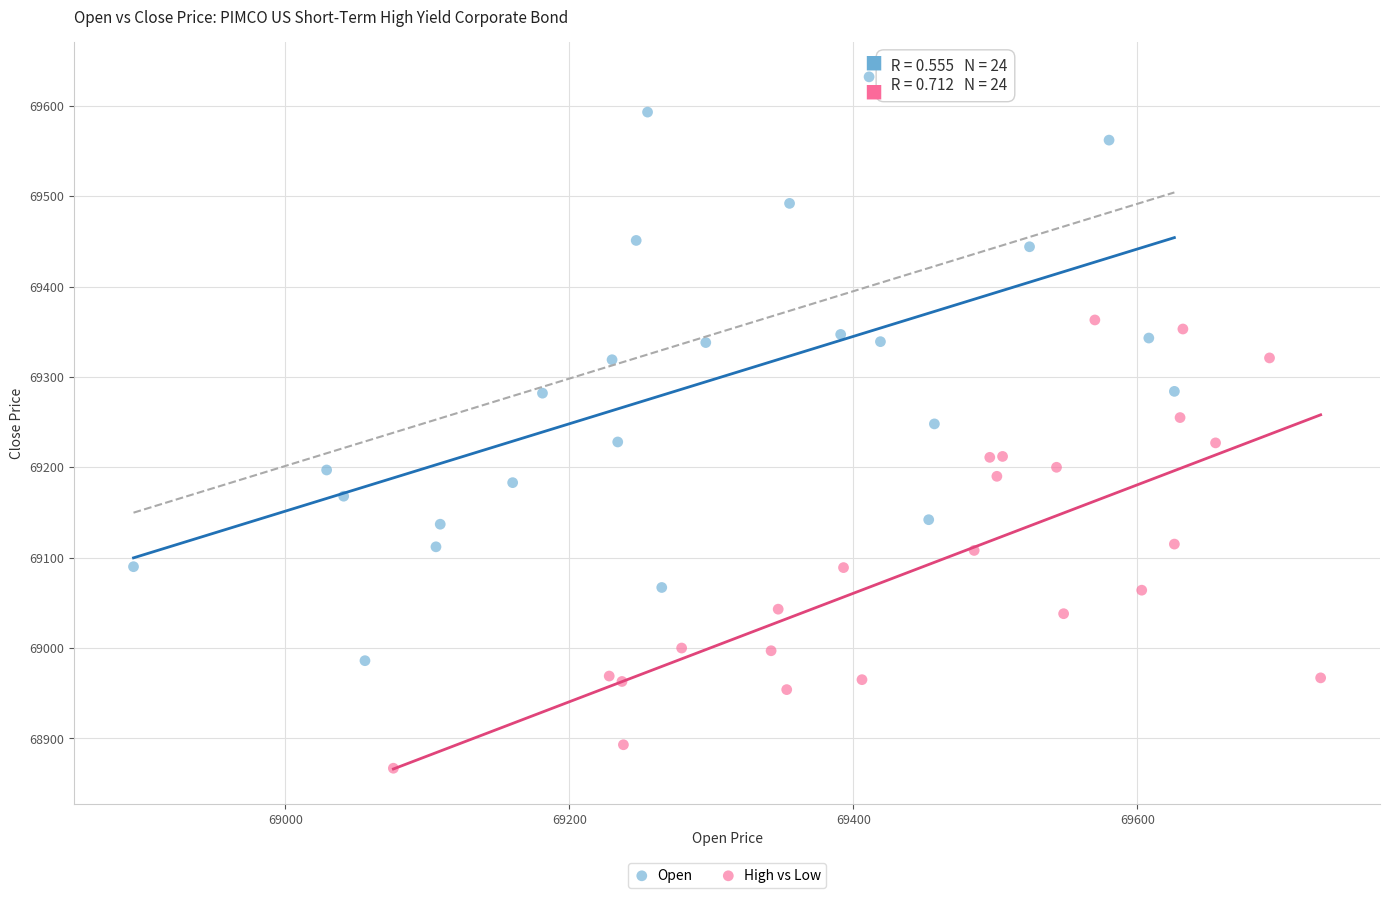

Which series contains the highest Y value?

Open